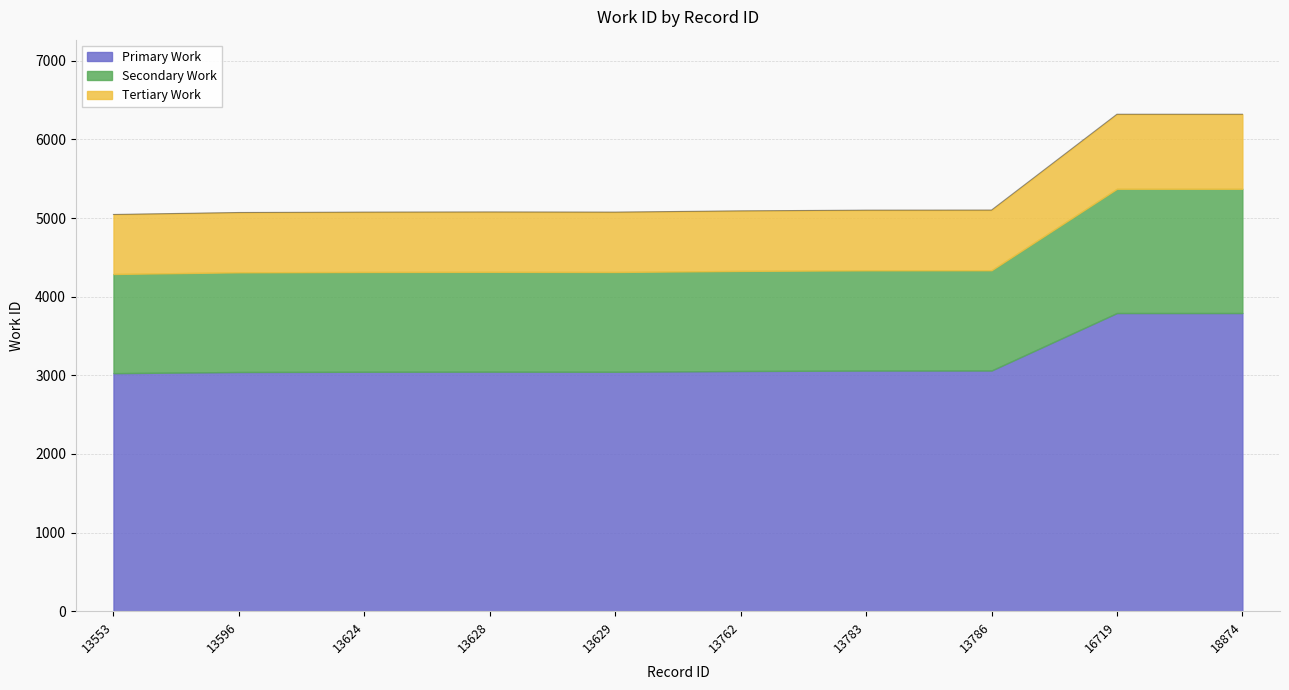

Reading right to left, what are all the values shown in this chart?

6321.0	6321.0	5102.0	5101.0	5092.0	5076.0	5078.0	5076.0	5071.0	5046.0